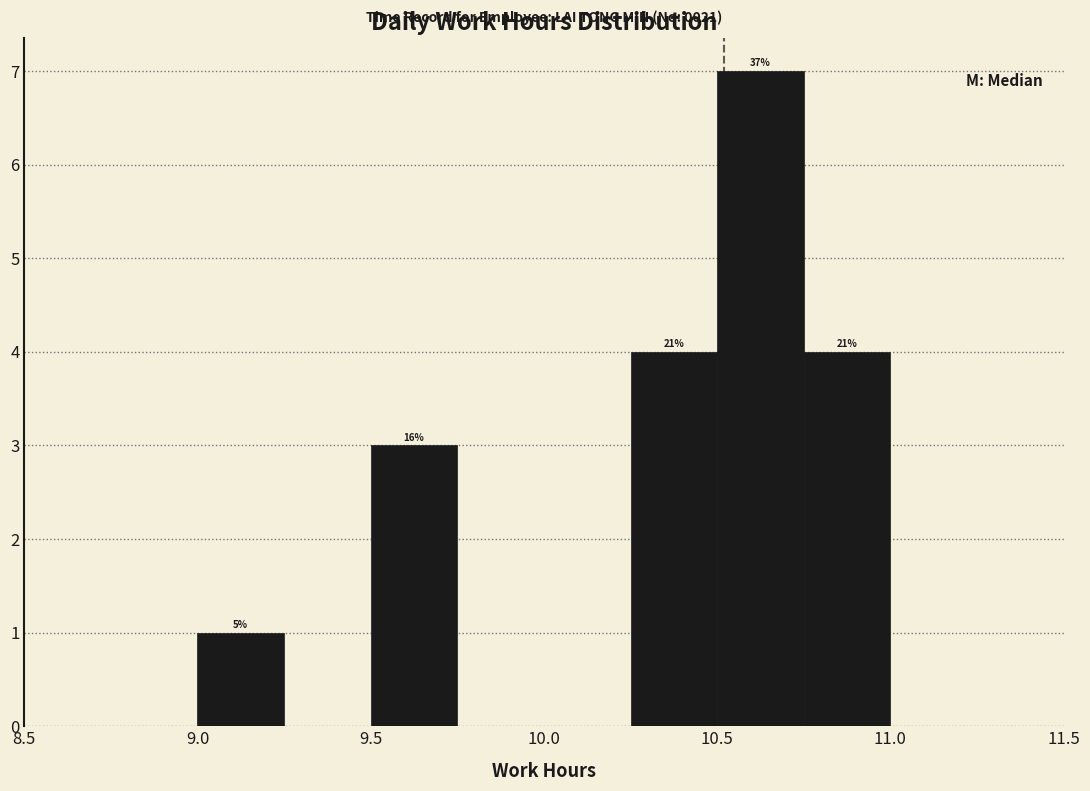

Over which range of the x-axis is the bar tallest?

10.50 to 10.75